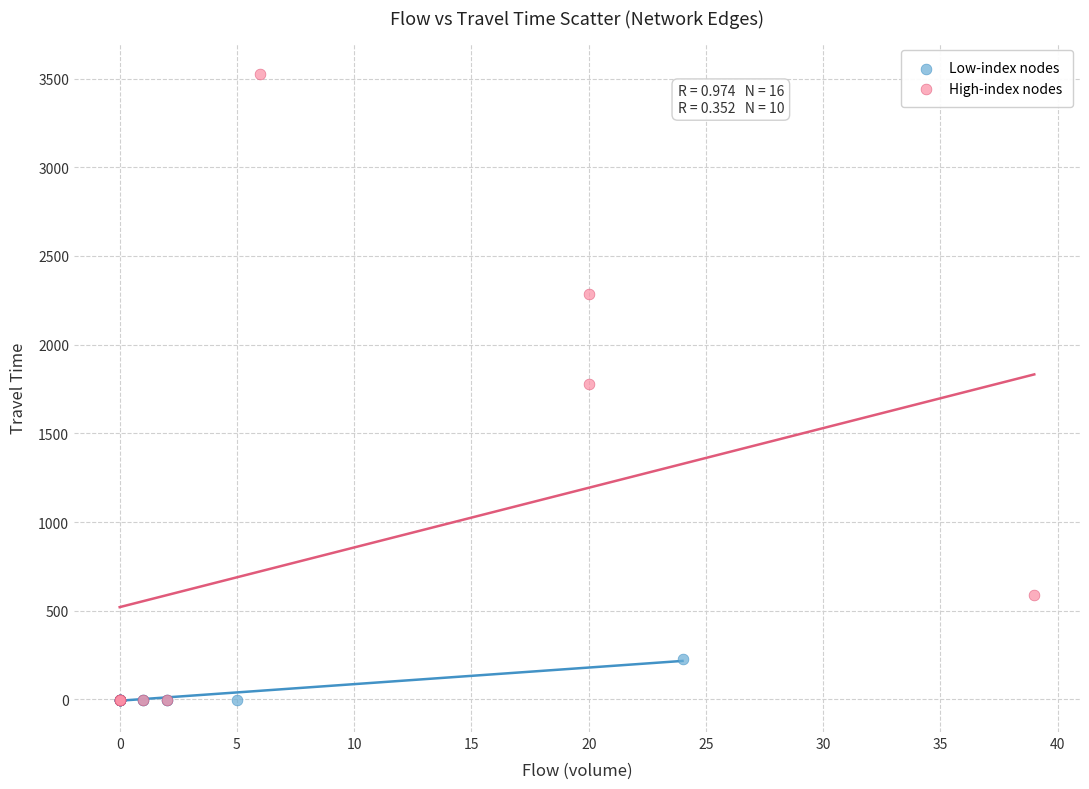

Which series reaches the maximum Y coordinate?

High-index nodes